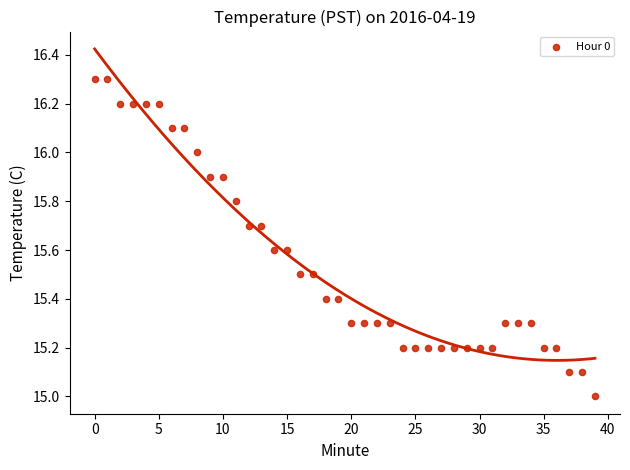

What is the range of Y values (max minus min)?

1.3